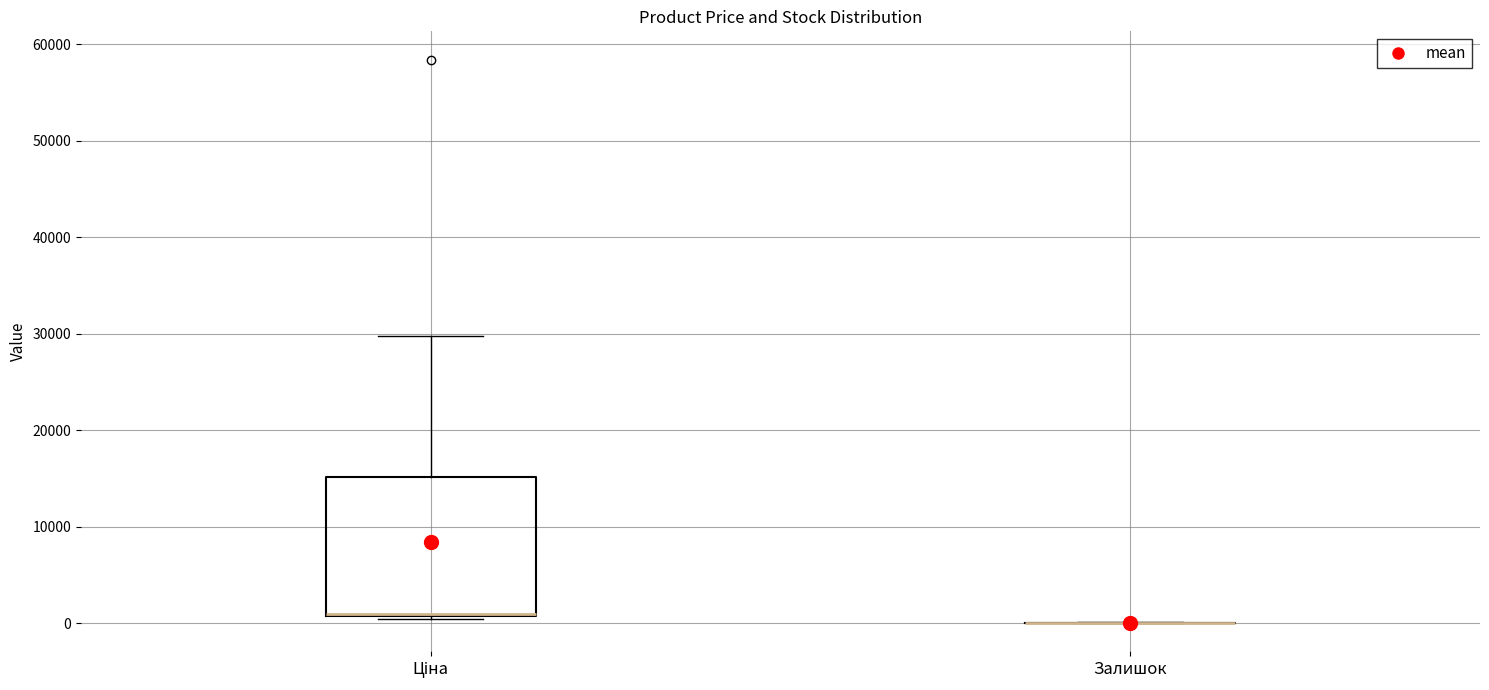

Reading left to right, transcribe this box plot: for each box, give where its median line is, the range the box spans, and where its two whiskers end, as read against the y-axis. The values are not printed on the chart, so give them approximately, as read against the axis.

Ціна: median 1000 (drawn on the box's lower edge), box 1000 to 15000, whiskers 0 to 30000
Залишок: box collapsed to a line at 0, whiskers 0 to 0